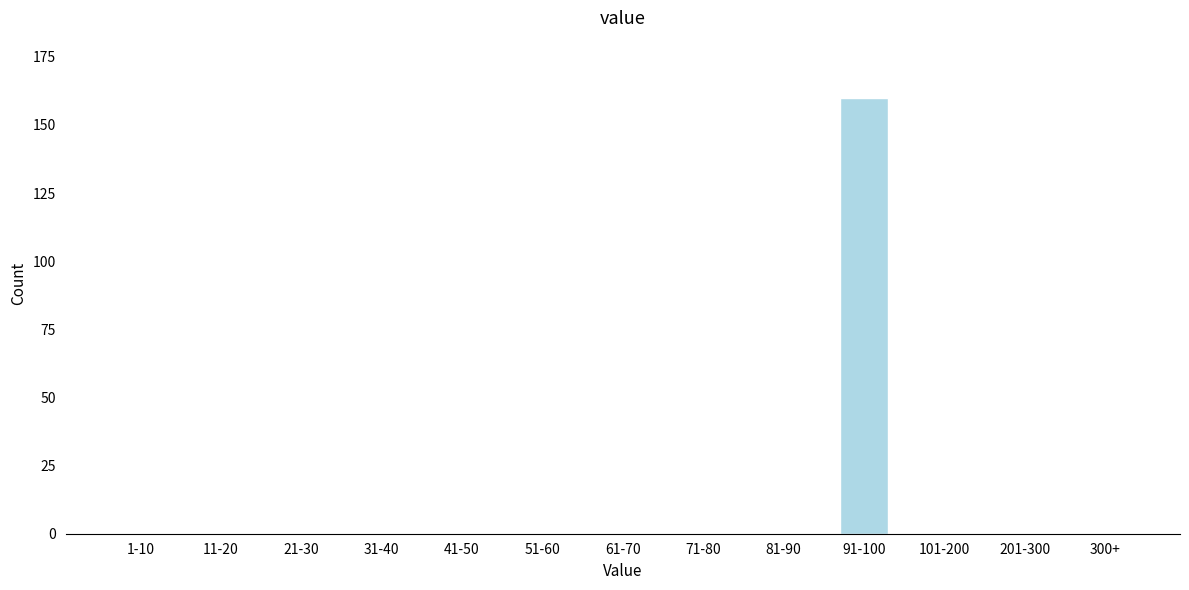

Reading left to right, extract all data points from this chart.

1-10=0	11-20=0	21-30=0	31-40=0	41-50=0	51-60=0	61-70=0	71-80=0	81-90=0	91-100=160	101-200=0	201-300=0	300+=0